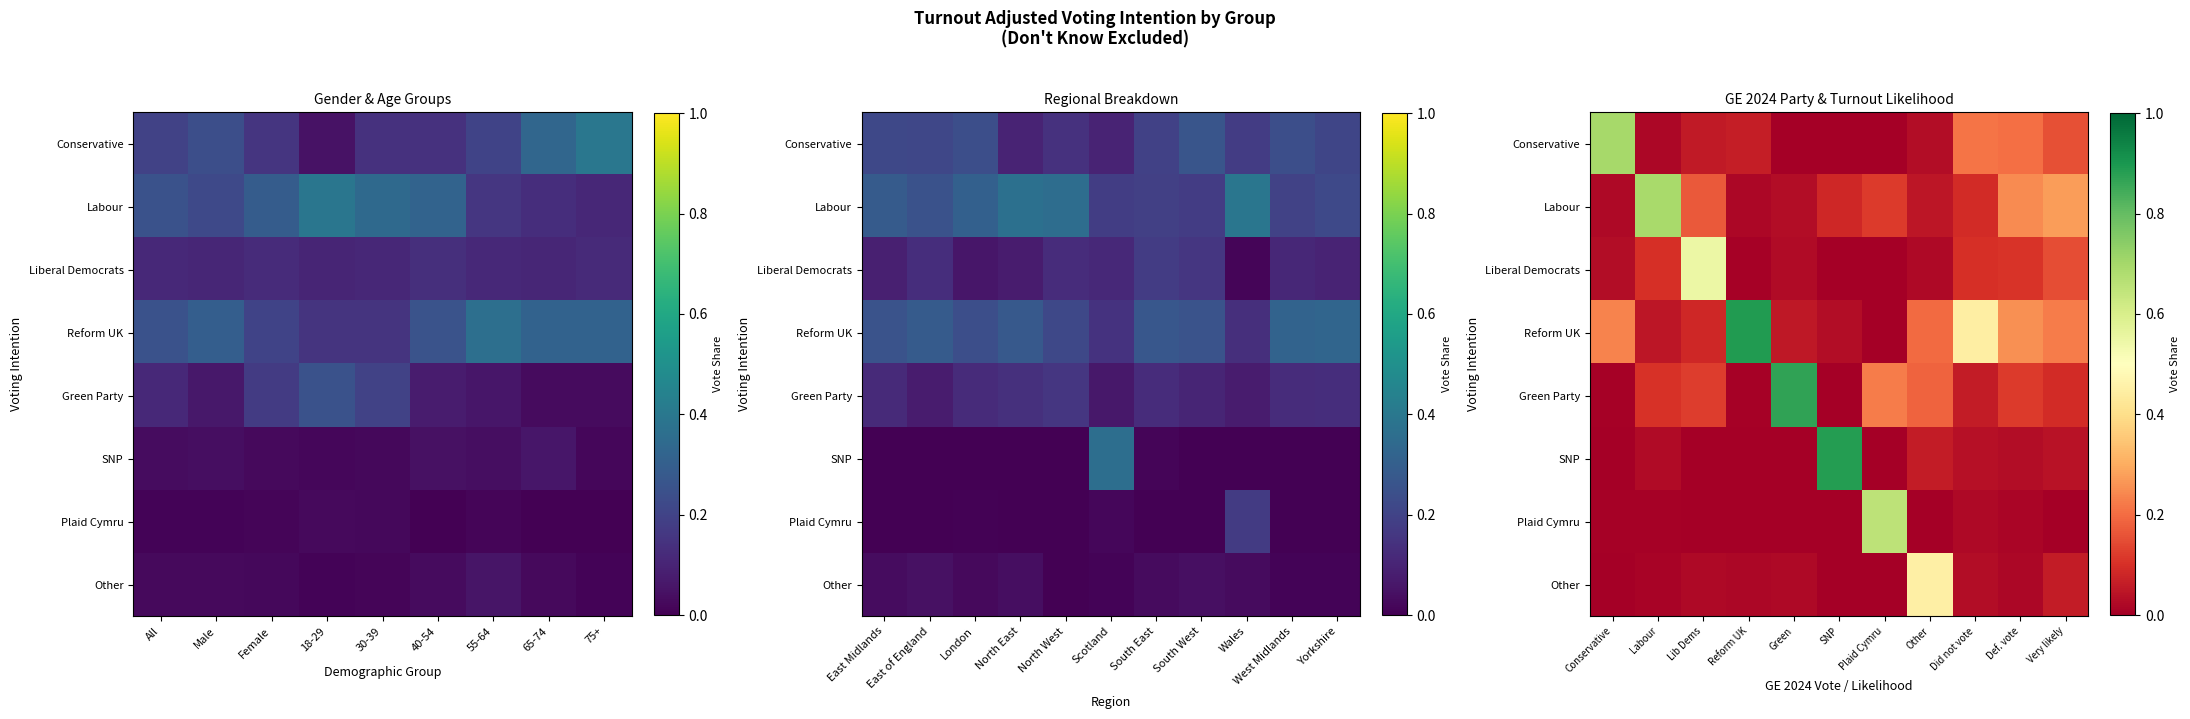

What is the sum of all Labour values?

1.8